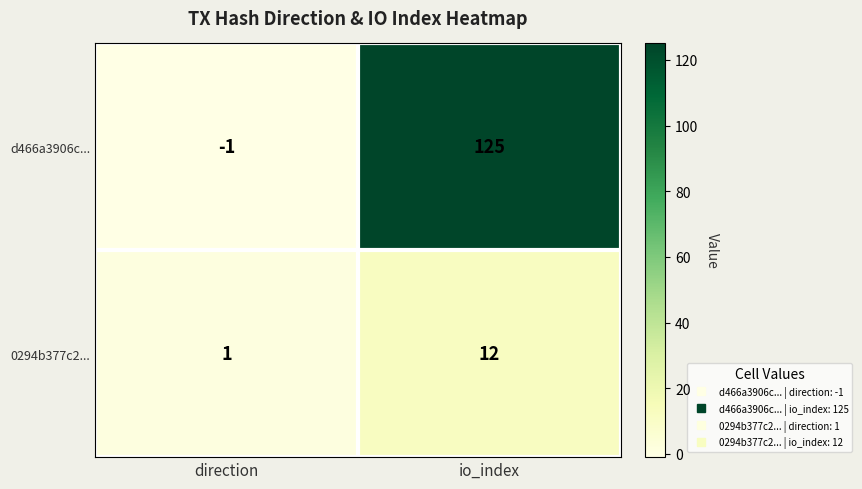

Reading left to right, list all the values displayed in this chart.

d466a3906c...: -1	125
0294b377c2...: 1	12